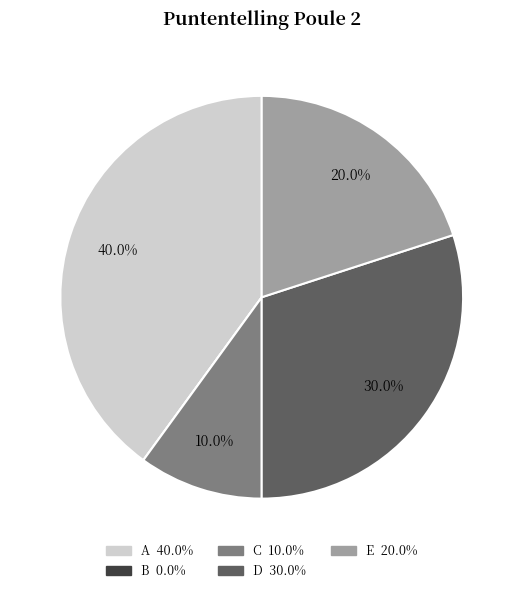

Does E account for over 50% of the chart?

No